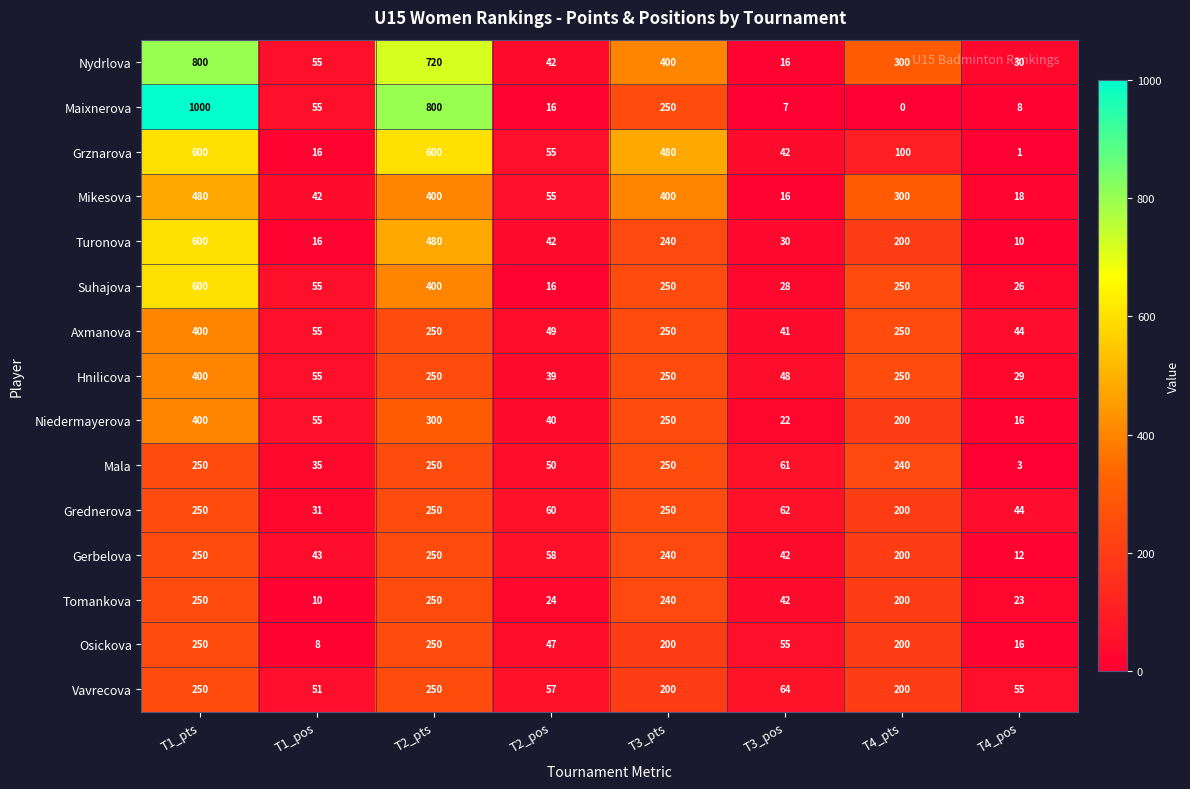

Between T2_pos and T3_pts, which series saw the biggest shift?

Grznarova